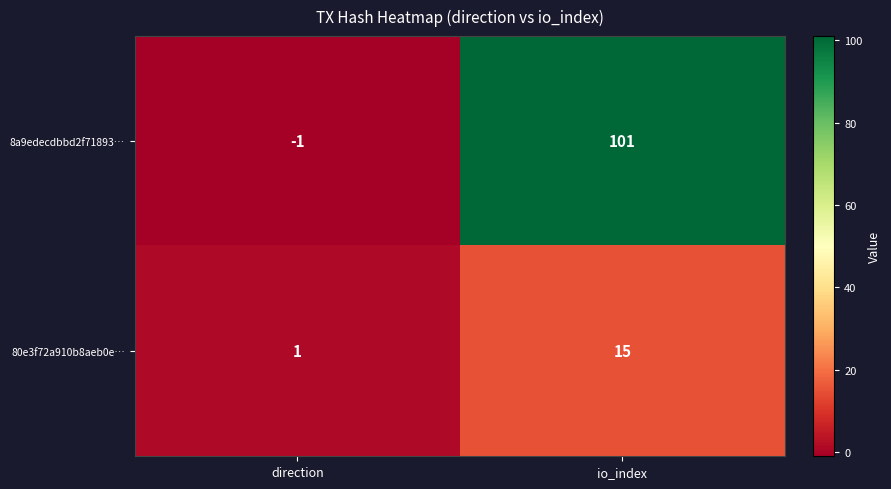

At which category is the sum across all series the highest?

io_index